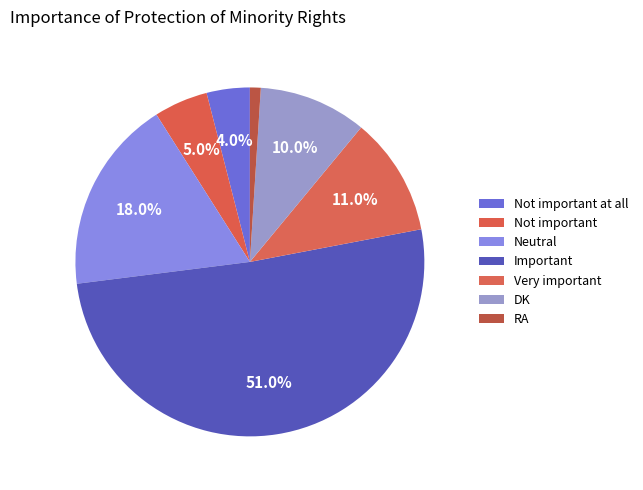

To the nearest percent, what is the combined percentage of Very important and Not important at all?

15%